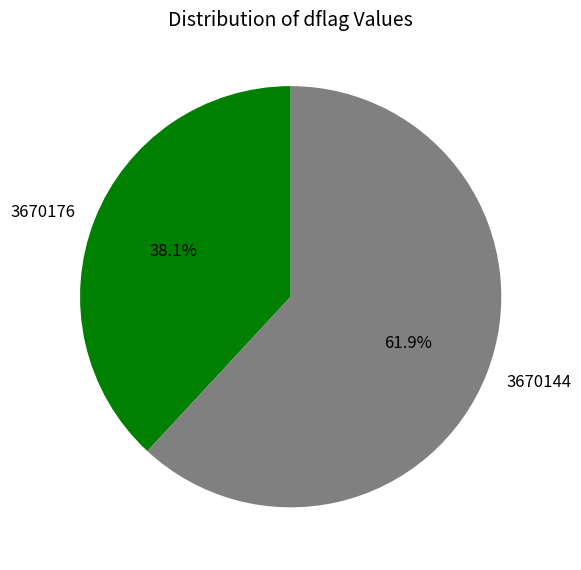

Which has a higher value, 3670176 or 3670144?

3670144